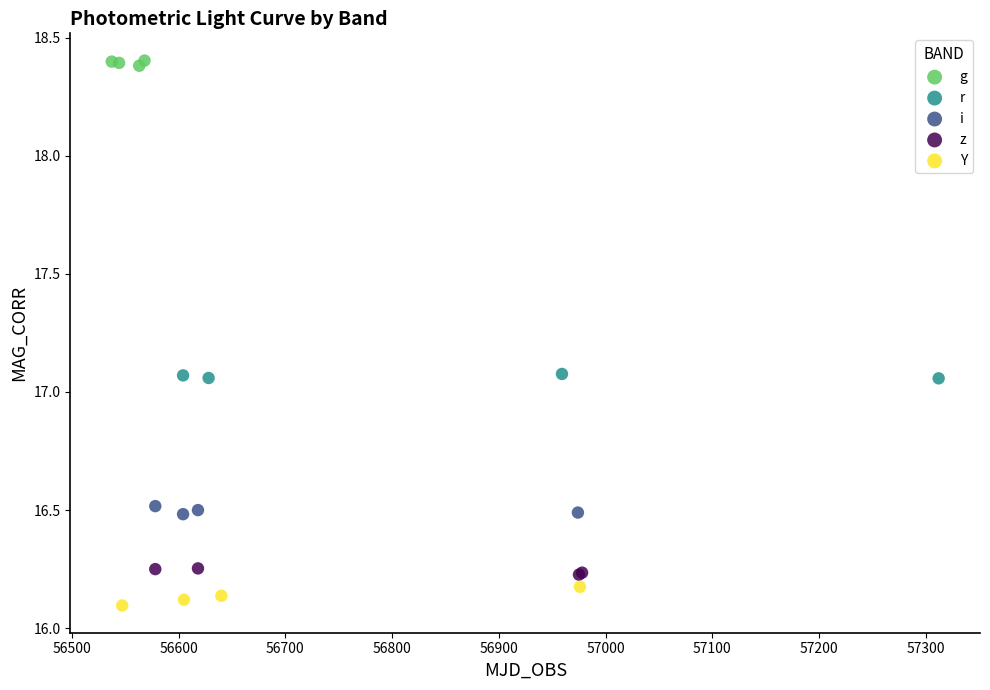

Which series reaches the minimum Y coordinate?

Y